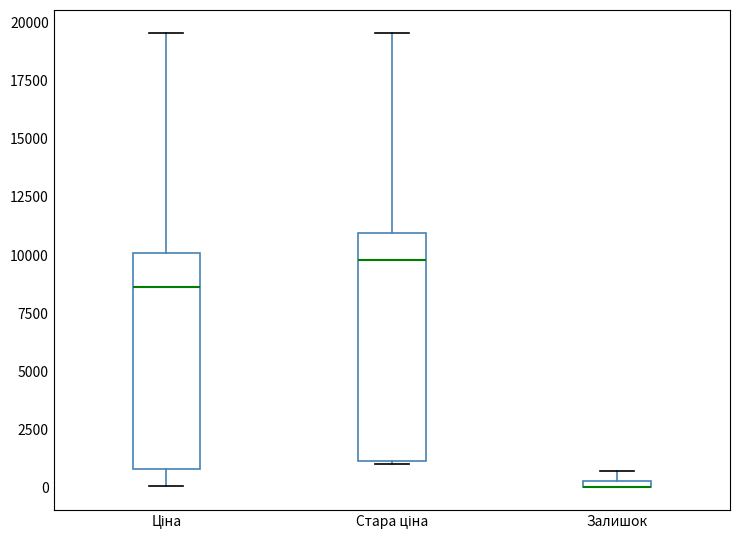

Where does the upper whisker of the box for Ціна end on the y-axis? The values are not printed on the chart, so give them approximately, as read against the axis.

19500